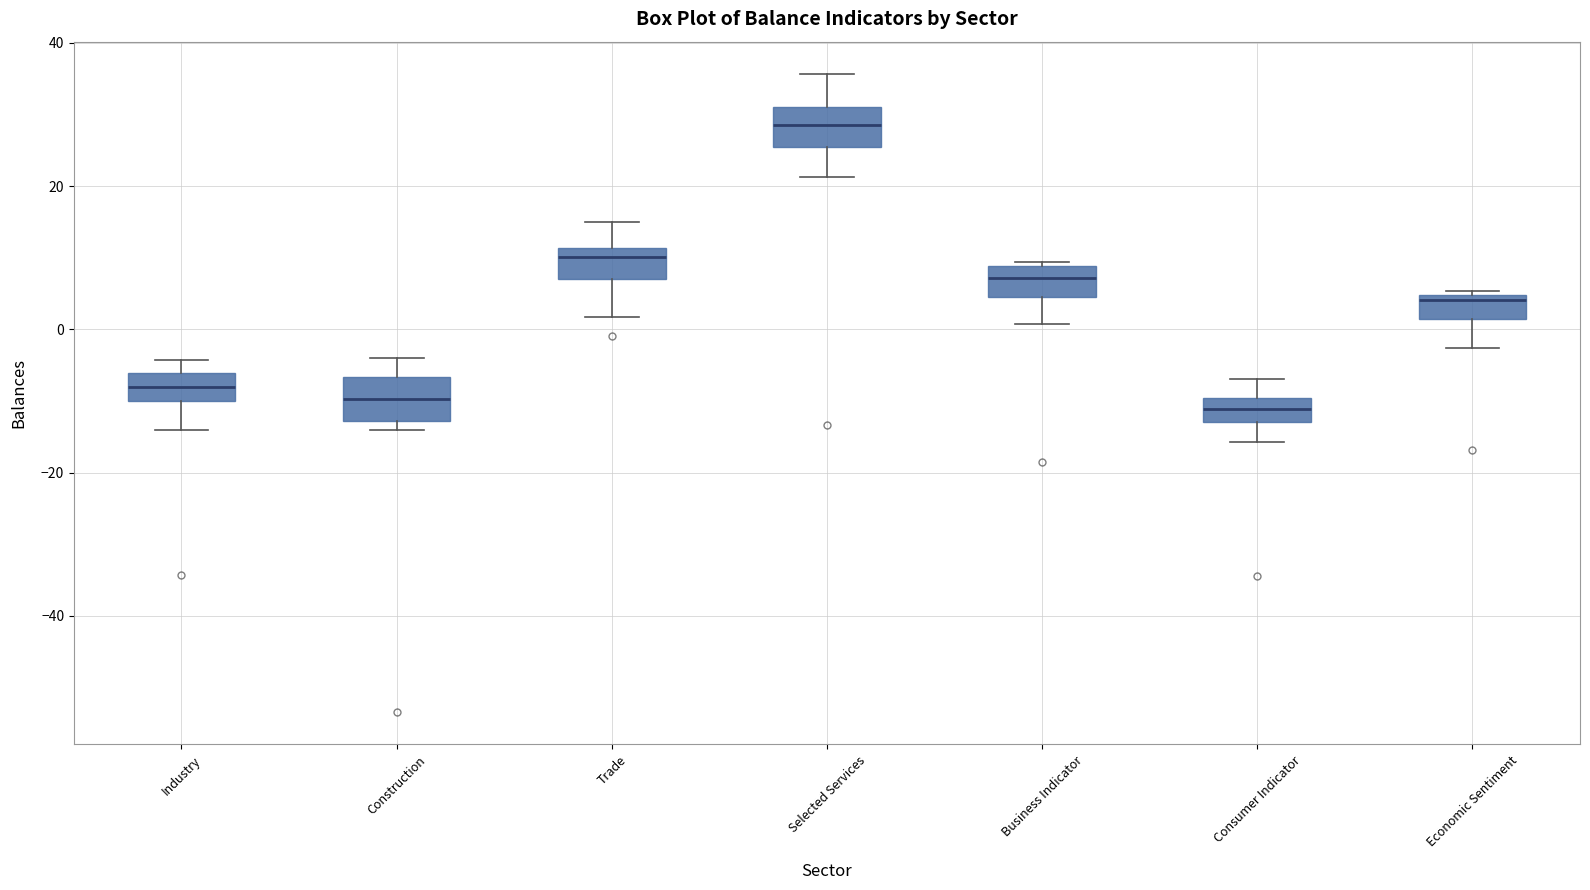

Reading left to right, read every box against the y-axis: the position of its median line, the range the box covers, and the ends of its whiskers. The values are not printed on the chart, so give them approximately, as read against the axis.

Industry: median -8, box -10 to -6, whiskers -14 to -4
Construction: median -10, box -12 to -6, whiskers -14 to -4
Trade: median 10, box 8 to 12, whiskers 2 to 16
Selected Services: median 28, box 26 to 32, whiskers 22 to 36
Business Indicator: median 8 (inside the box), box 4 to 8, whiskers 0 to 10
Consumer Indicator: median -12 (inside the box), box -12 to -10, whiskers -16 to -6
Economic Sentiment: median 4 (just below the box's upper edge), box 2 to 4, whiskers -2 to 6